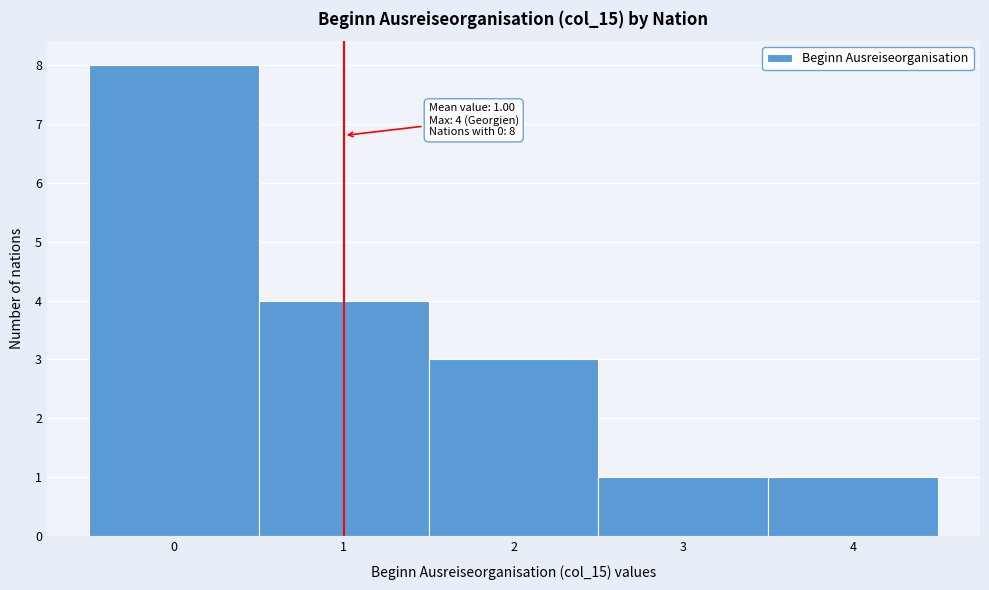

Over which range of the x-axis is the bar tallest?

-0.5 to 0.5